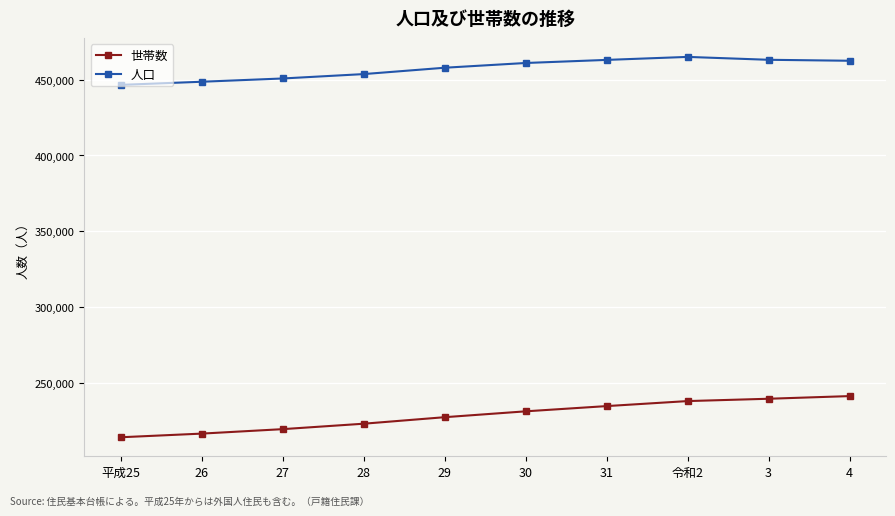

Is the value of 世帯数 at 30 greater than the value of 人口 at 4?

No